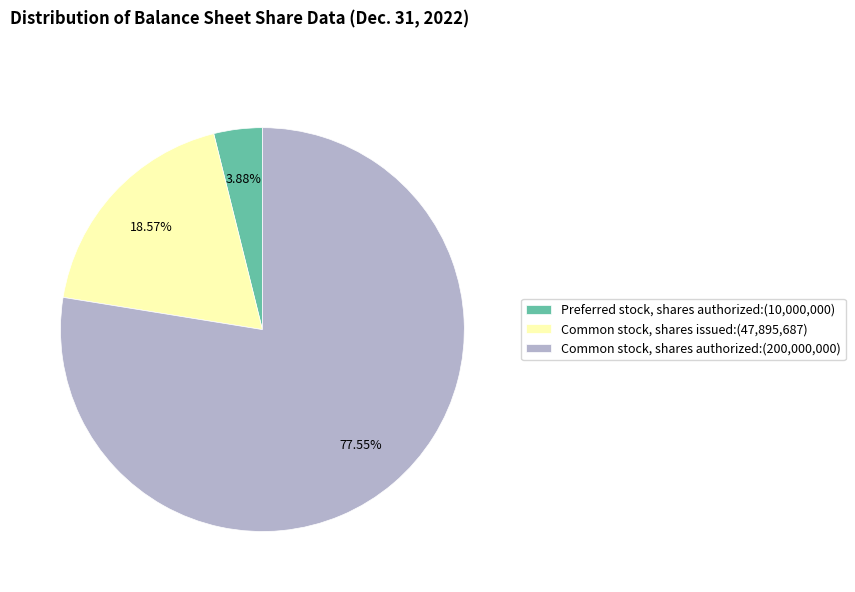

Approximately how many times larger is the value at Common stock, shares issued compared to Common stock, shares authorized?

0.2